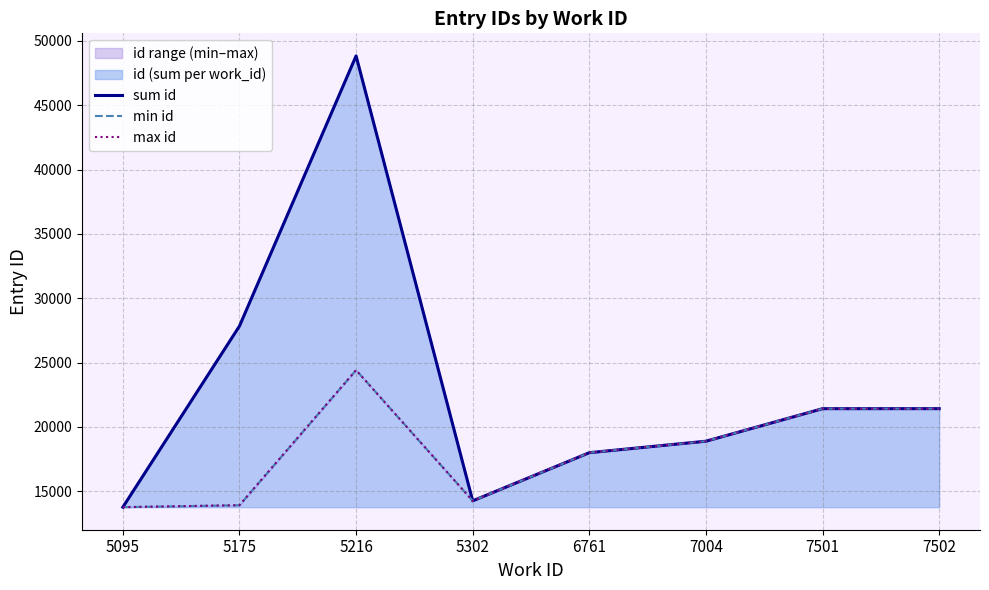

How many data points does each series have?

8